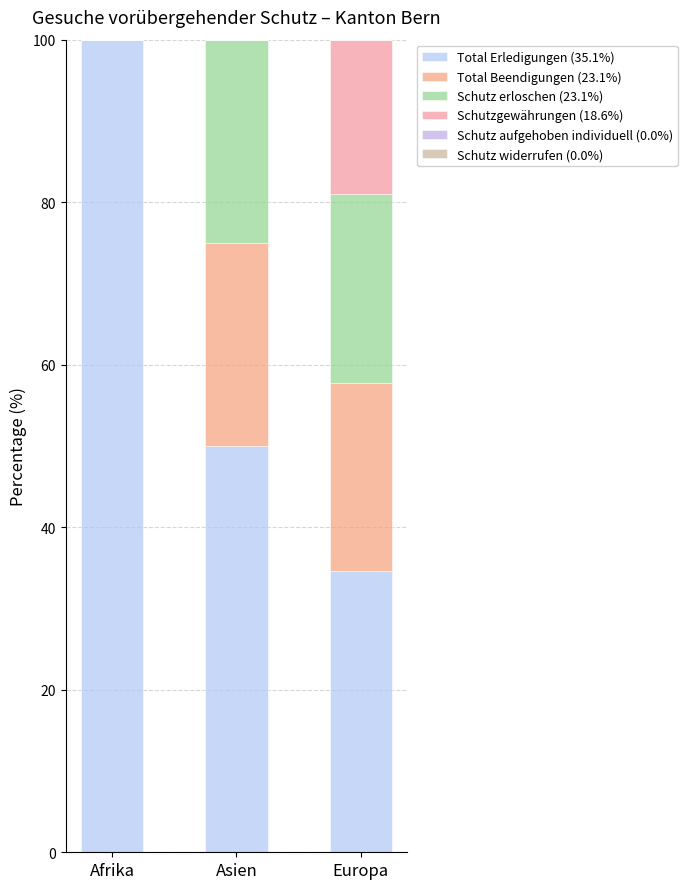

Does the chart contain stacked bars?

Yes